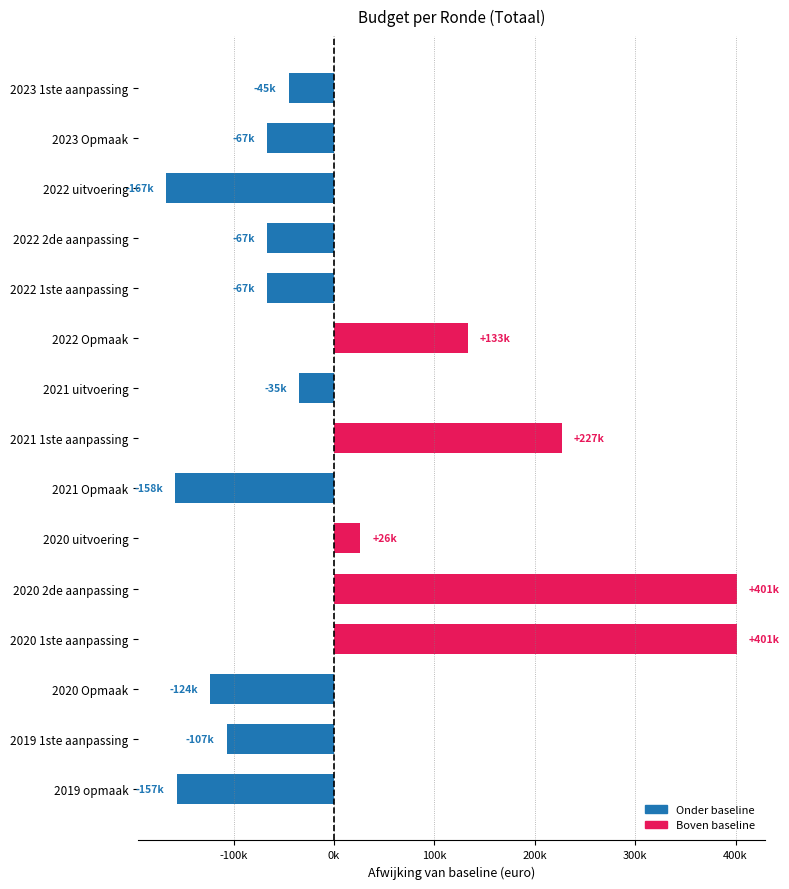

Does the chart contain any negative values?

Yes